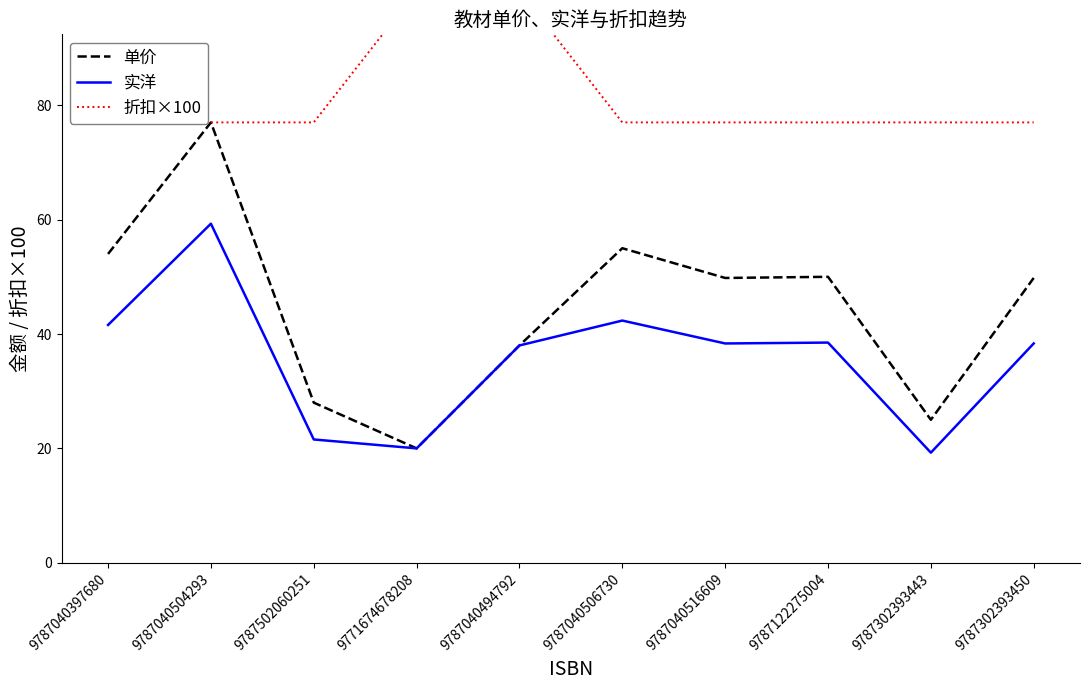

What is the total value across all series at 9787040397680?

172.6